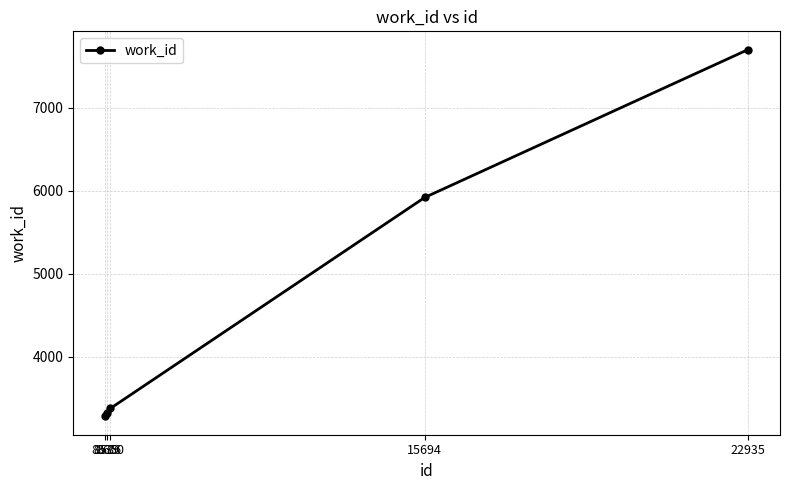

True or false: the data has more than 1 interior local peaks.

False